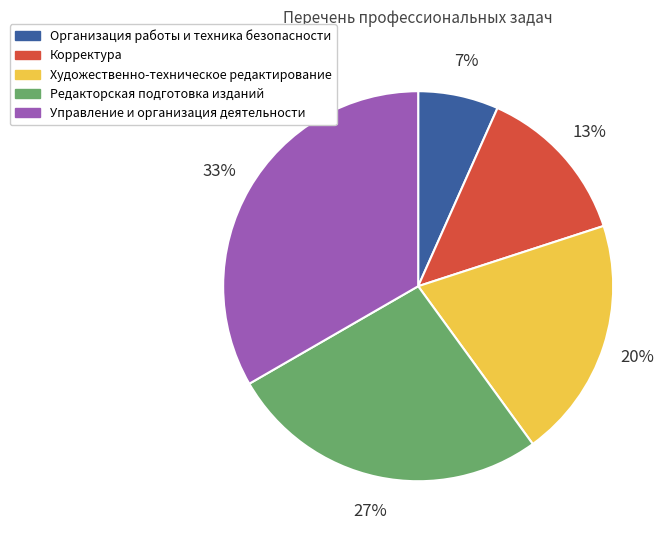

Is the sum of Редакторская подготовка изданий and Управление и организация деятельности greater than half?

Yes